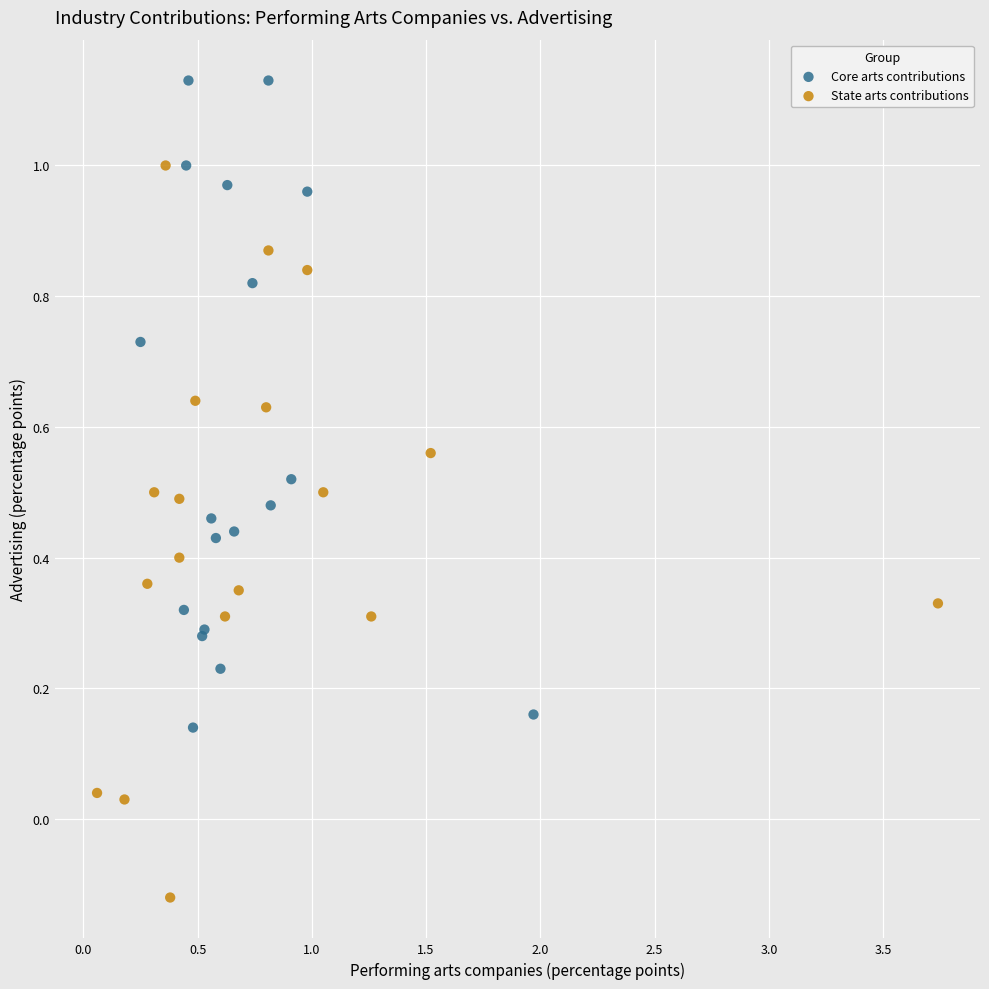

Which series contains the lowest Y value?

State arts contributions